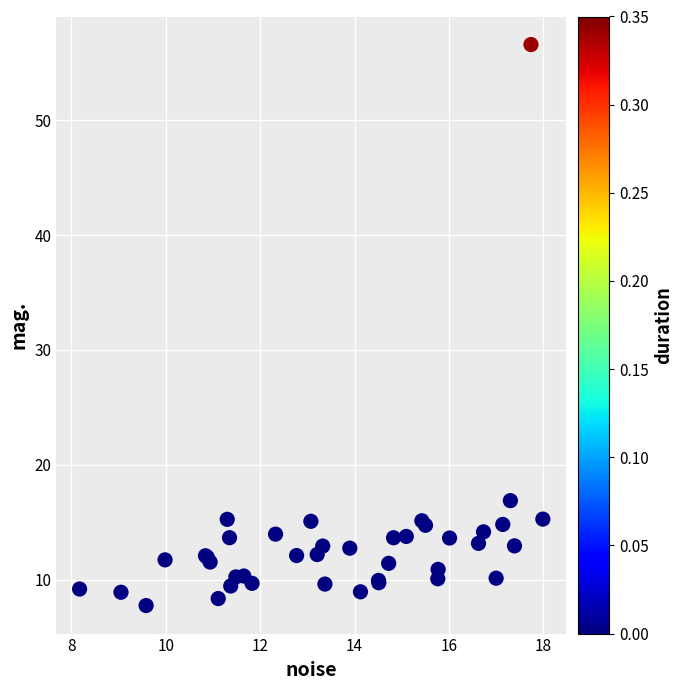

What Y value in the scatter plot is closest to 32?

16.9